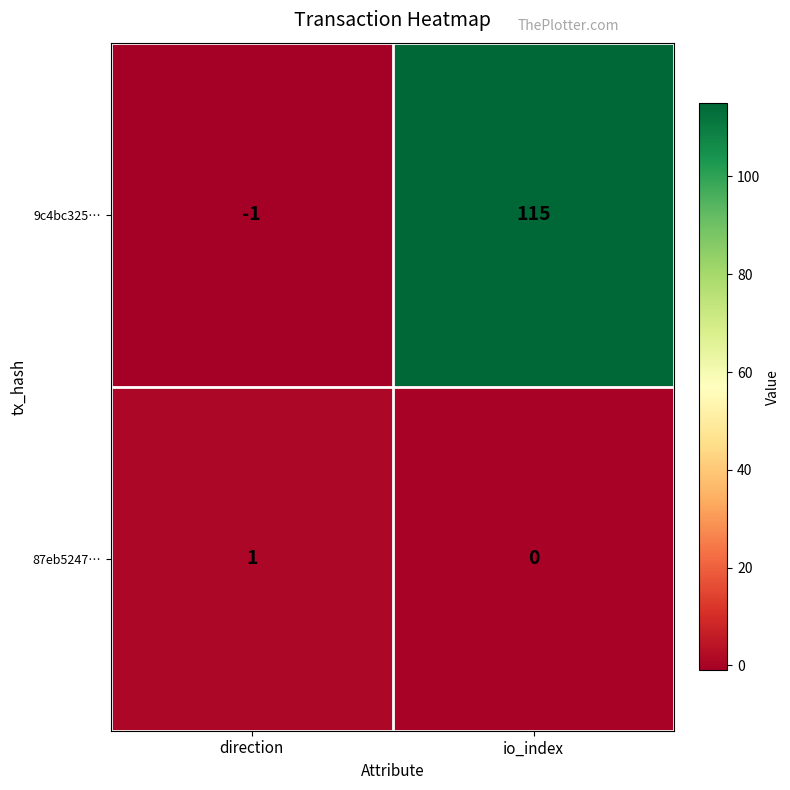

Where is 87eb5247… nearest to the value 0?

io_index